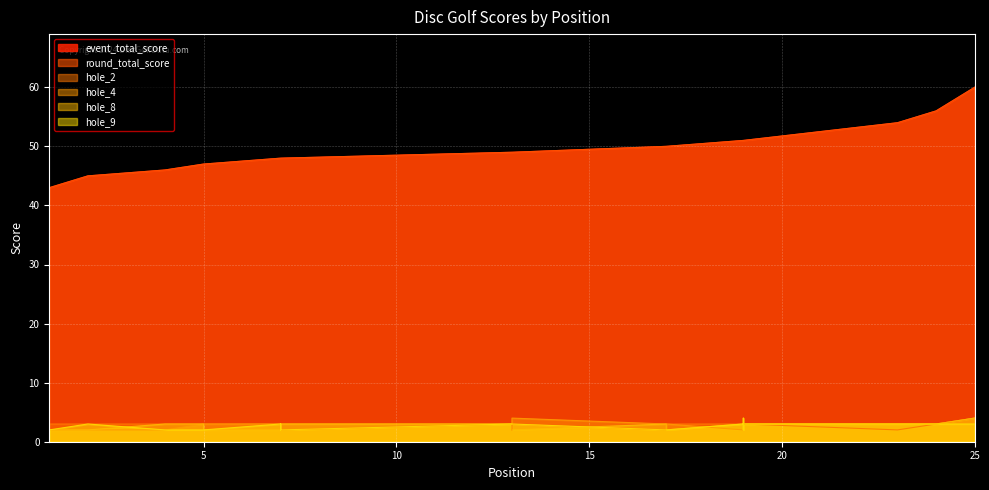

Reading left to right, list all the values displayed in this chart.

event_total_score: 1=43	2=45	2=45	4=46	5=47	5=47	7=48	7=48	7=48	7=48	7=48	7=48	13=49	13=49	13=49	13=49	17=50	17=50	19=51	19=51	19=51	19=51	23=54	24=56	25=60
round_total_score: 1=43	2=45	2=45	4=46	5=47	5=47	7=48	7=48	7=48	7=48	7=48	7=48	13=49	13=49	13=49	13=49	17=50	17=50	19=51	19=51	19=51	19=51	23=54	24=56	25=60
hole_2: 1=3	2=3	2=3	4=3	5=3	5=3	7=3	7=2	7=3	7=3	7=2	7=2	13=3	13=3	13=2	13=3	17=2	17=3	19=3	19=3	19=3	19=3	23=2	24=3	25=4
hole_4: 1=2	2=2	2=2	4=2	5=3	5=3	7=3	7=3	7=2	7=3	7=3	7=3	13=3	13=3	13=3	13=4	17=3	17=3	19=2	19=3	19=3	19=3	23=3	24=3	25=4
hole_8: 1=2	2=2	2=2	4=3	5=3	5=2	7=2	7=3	7=2	7=3	7=3	7=3	13=3	13=2	13=2	13=2	17=3	17=2	19=3	19=3	19=3	19=3	23=3	24=3	25=4
hole_9: 1=2	2=3	2=3	4=2	5=2	5=2	7=3	7=2	7=2	7=3	7=2	7=2	13=3	13=3	13=3	13=3	17=2	17=2	19=3	19=2	19=4	19=3	23=3	24=3	25=3